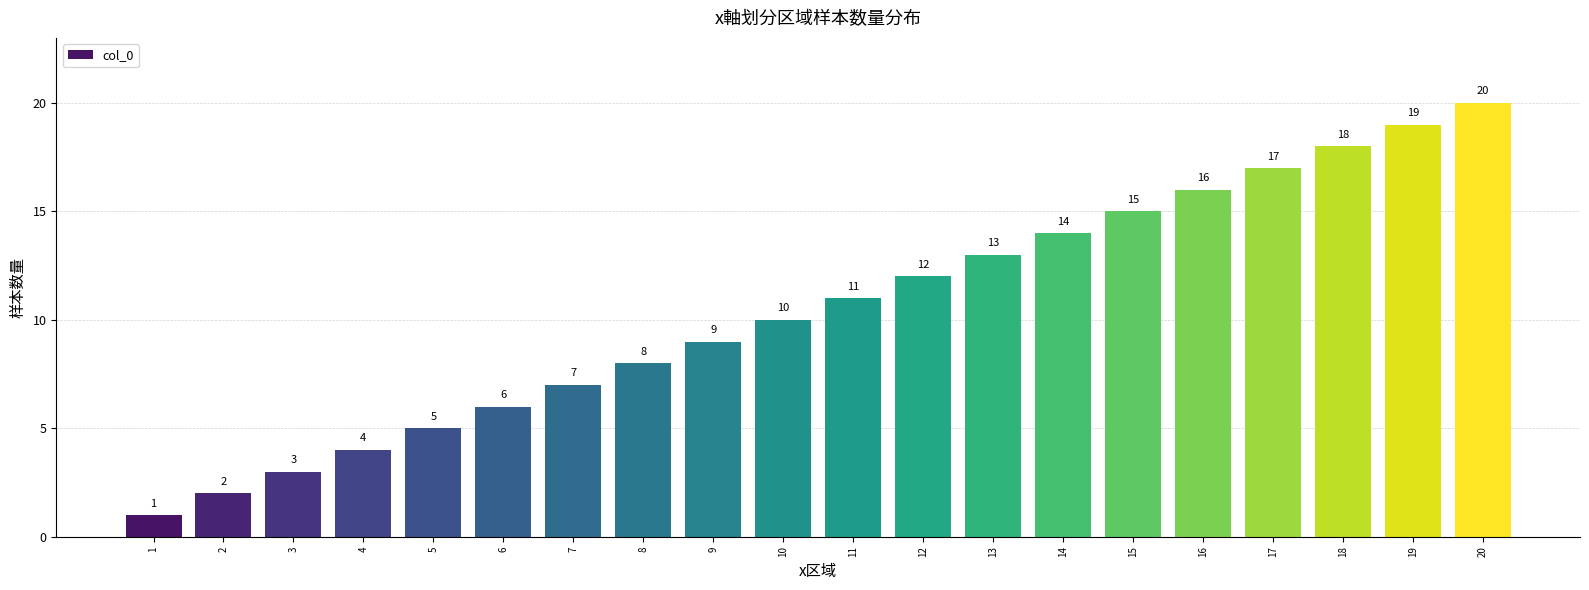

Reading right to left, transcribe all the data shown in this chart.

20	19	18	17	16	15	14	13	12	11	10	9	8	7	6	5	4	3	2	1